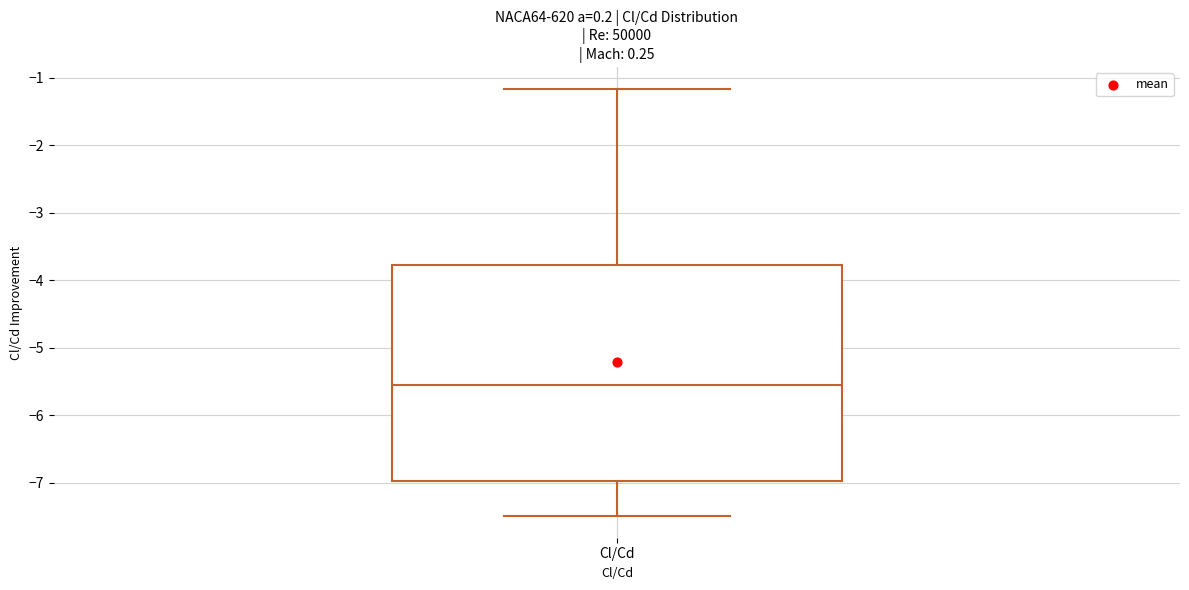

Transcribe this box plot: give where the median line is, the range the box spans, and where the two whiskers end, as read against the y-axis. The values are not printed on the chart, so give them approximately, as read against the axis.

median -5.5, box -7.0 to -3.8, whiskers -7.5 to -1.2